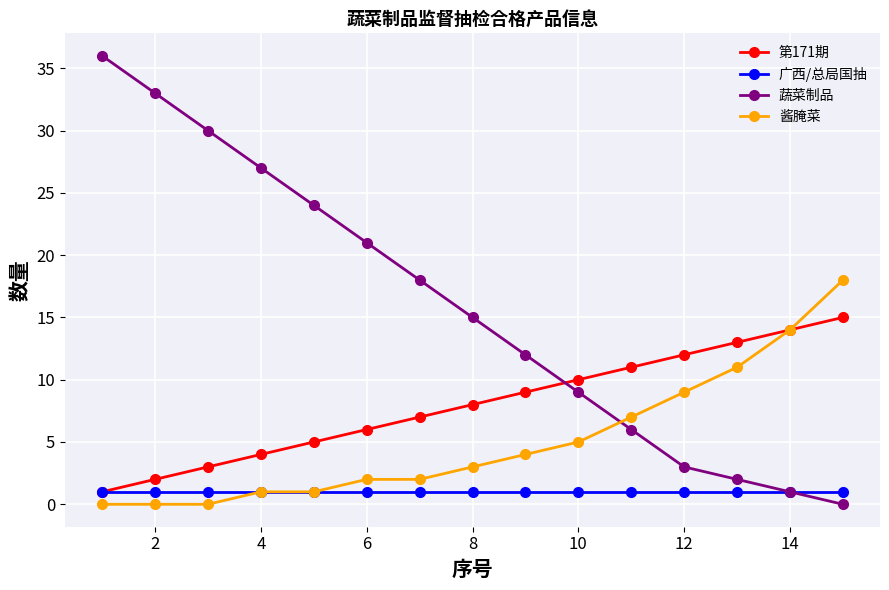

Which series has the largest total across all categories?

蔬菜制品